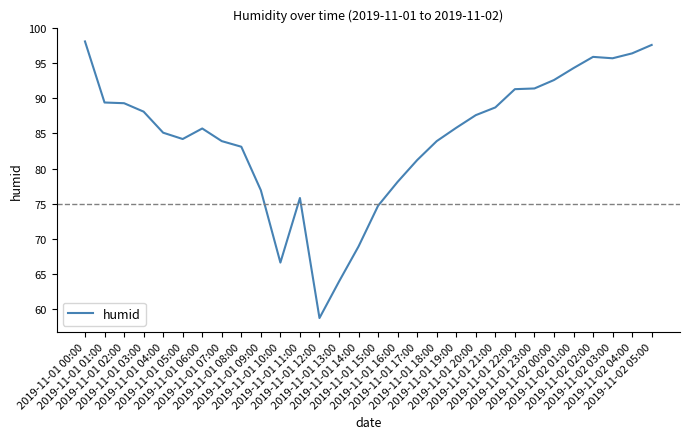

Which category has the highest value across all series?

2019-11-01 00:00